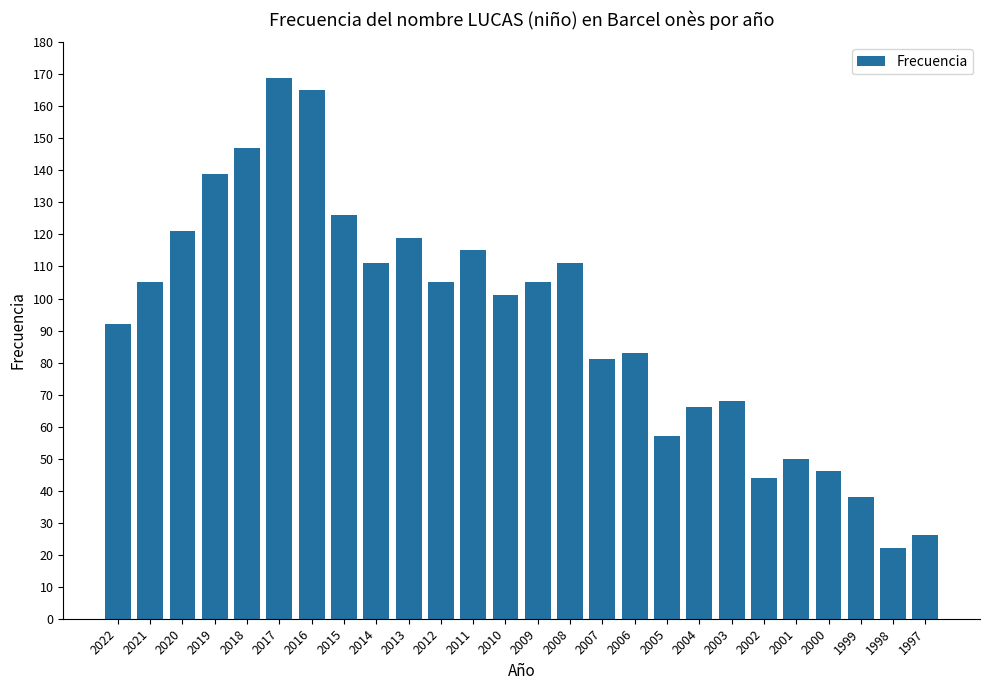

The value at 2008 is 27. True or false?

False